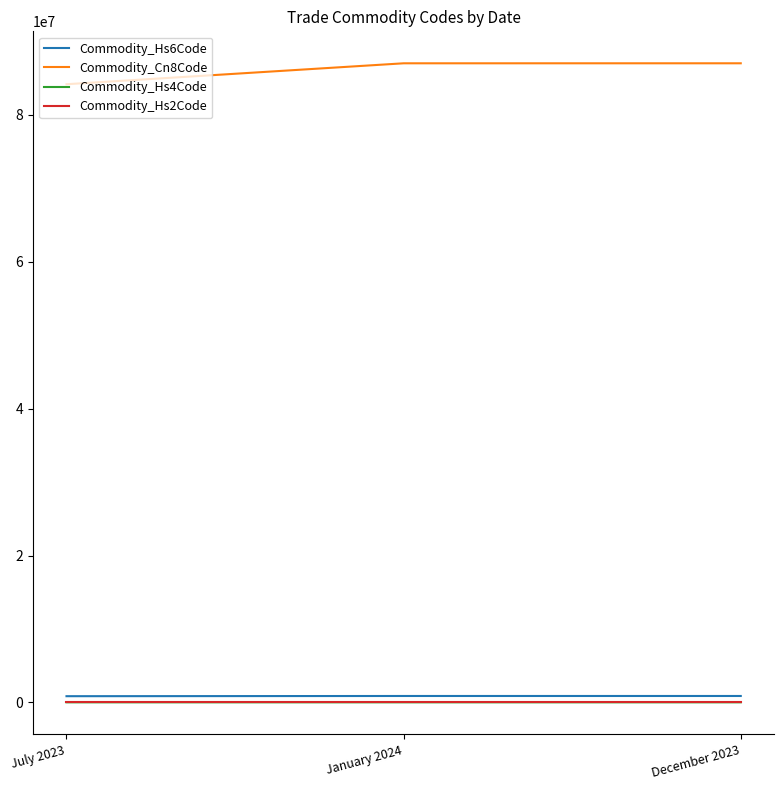

Where is Commodity_Hs6Code nearest to the value 856080?

January 2024